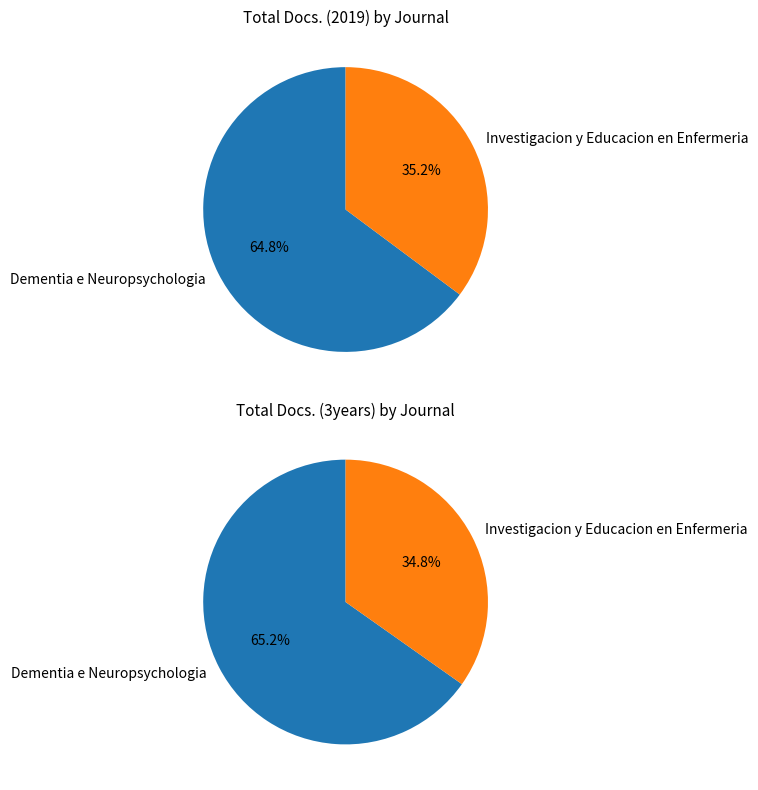

Does any single category account for the majority?

Yes